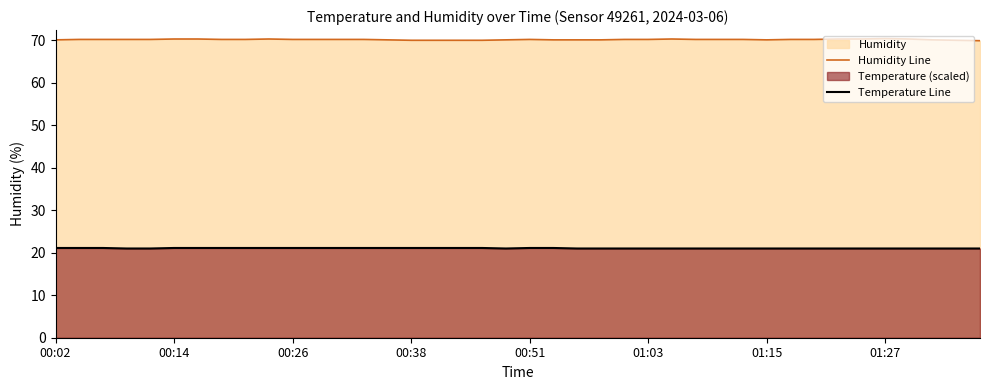

The Temperature Line series shows 14.4 at 00:26. True or false?

False